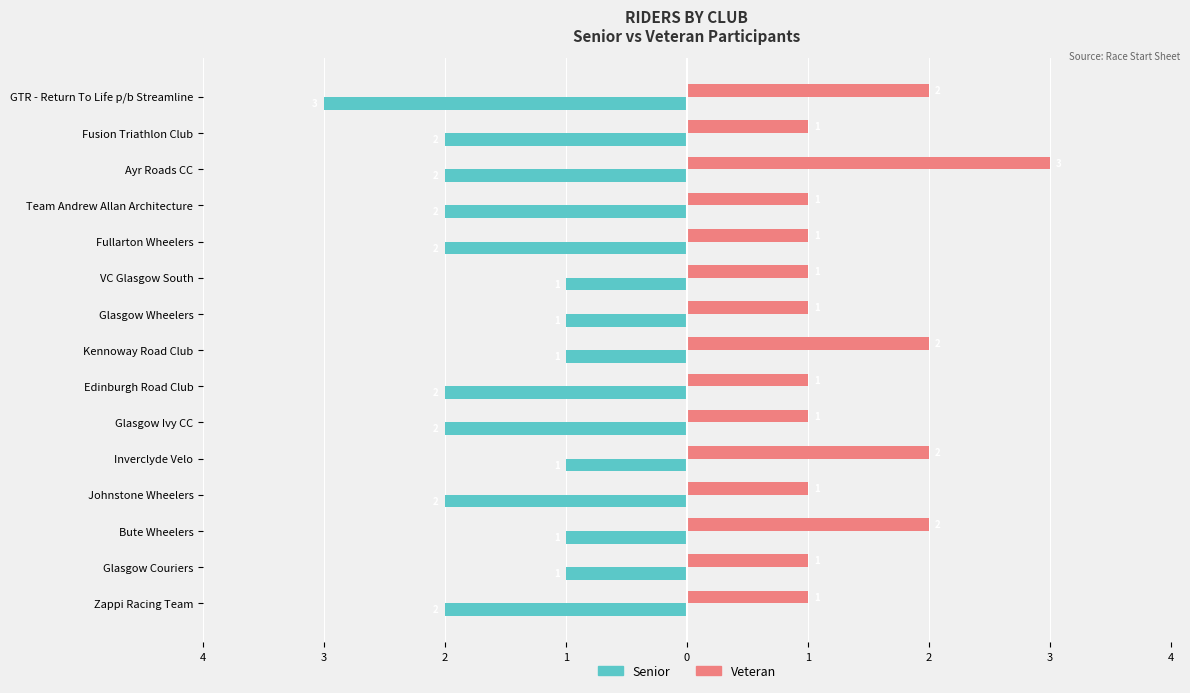

What are all the series names shown in the legend?

Senior, Veteran